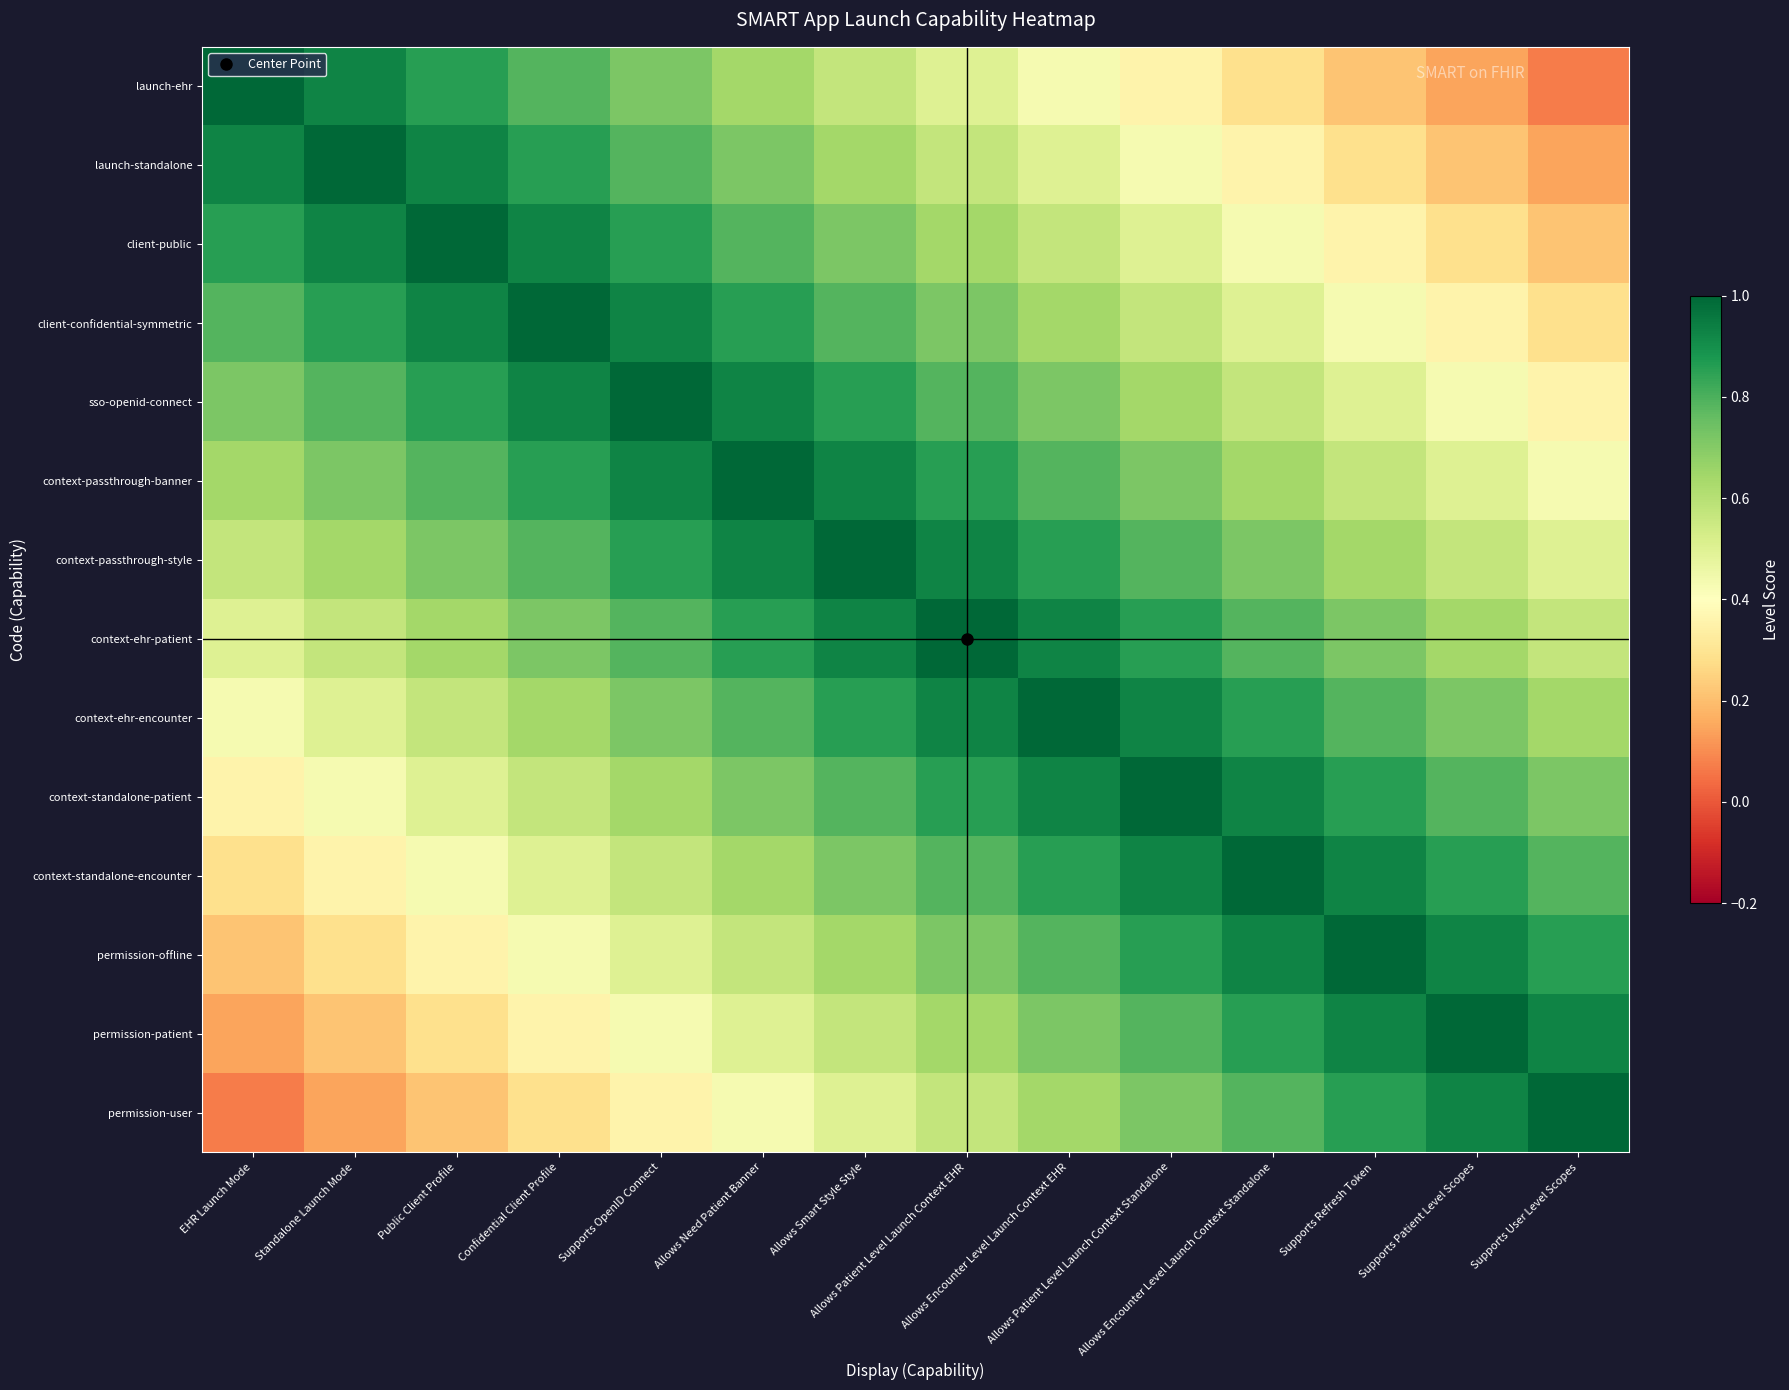

At how many categories does at least one series exceed 0?

14